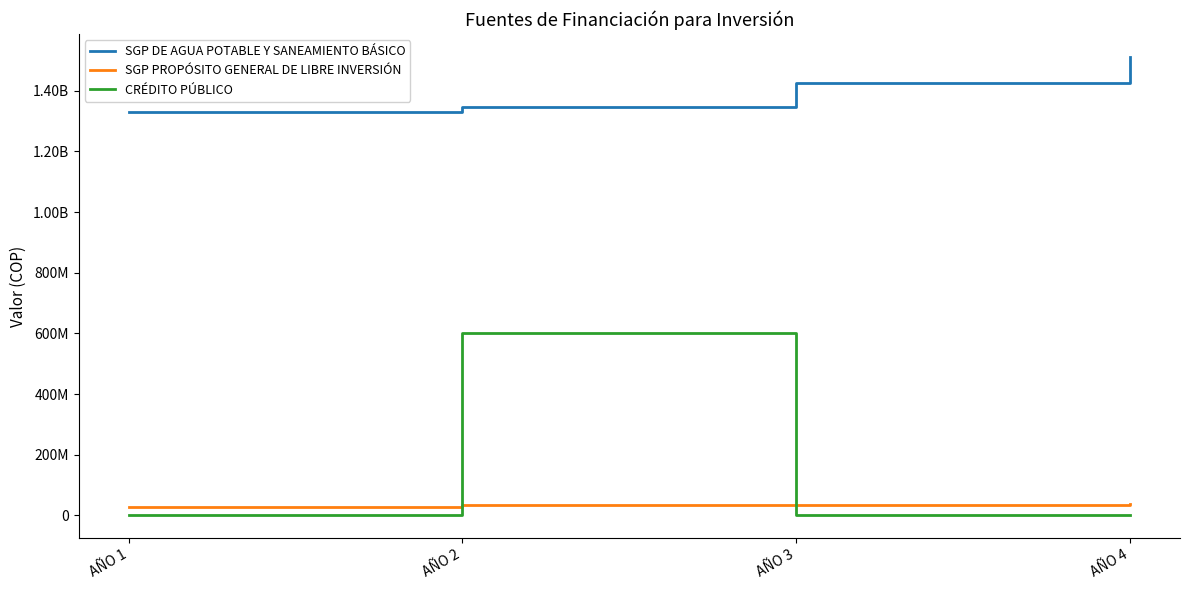

Reading left to right, list all the values displayed in this chart.

SGP DE AGUA POTABLE Y SANEAMIENTO BÁSICO: 1330681336	1345001739	1425701843	1511243954
SGP PROPÓSITO GENERAL DE LIBRE INVERSIÓN: 27000000	32847500	34293579	35810678
CRÉDITO PÚBLICO: 0	600000000	0	0